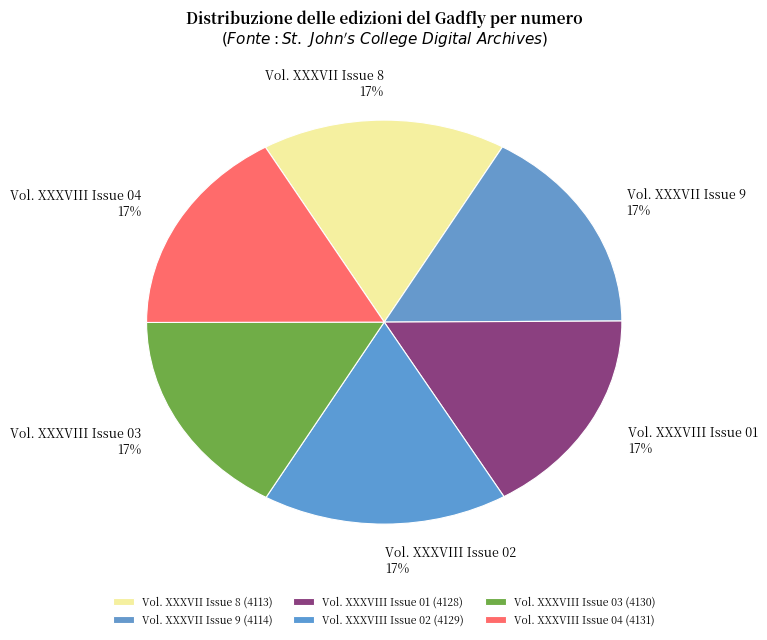

To the nearest percent, what percentage of the pie is Vol. XXXVIII Issue 02?

17%